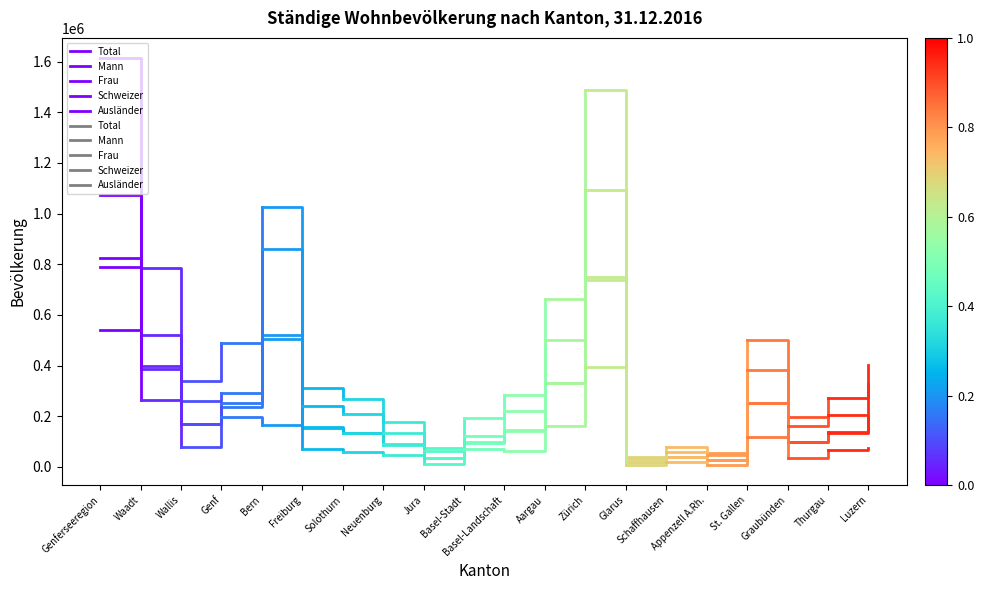

Reading left to right, list all the values displayed in this chart.

Total: Genferseeregion=1613522	Waadt=784822
Mann: Genferseeregion=790573	Waadt=385389
Frau: Genferseeregion=822949	Waadt=399433
Schweizer: Genferseeregion=1074042	Waadt=520957
Ausländer: Genferseeregion=539480	Waadt=263865